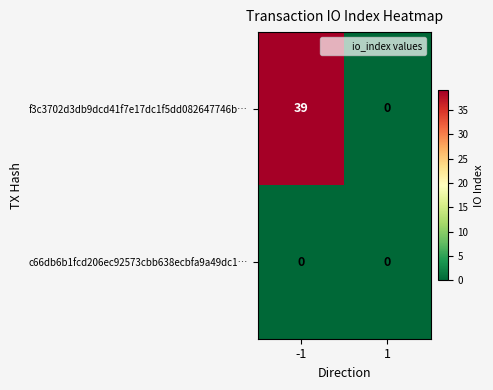

Reading left to right, what are all the values shown in this chart?

f3c3702d3db9dcd41f7e17dc1f5dd082647746b…: 39	0
c66db6b1fcd206ec92573cbb638ecbfa9a49dc1…: 0	0